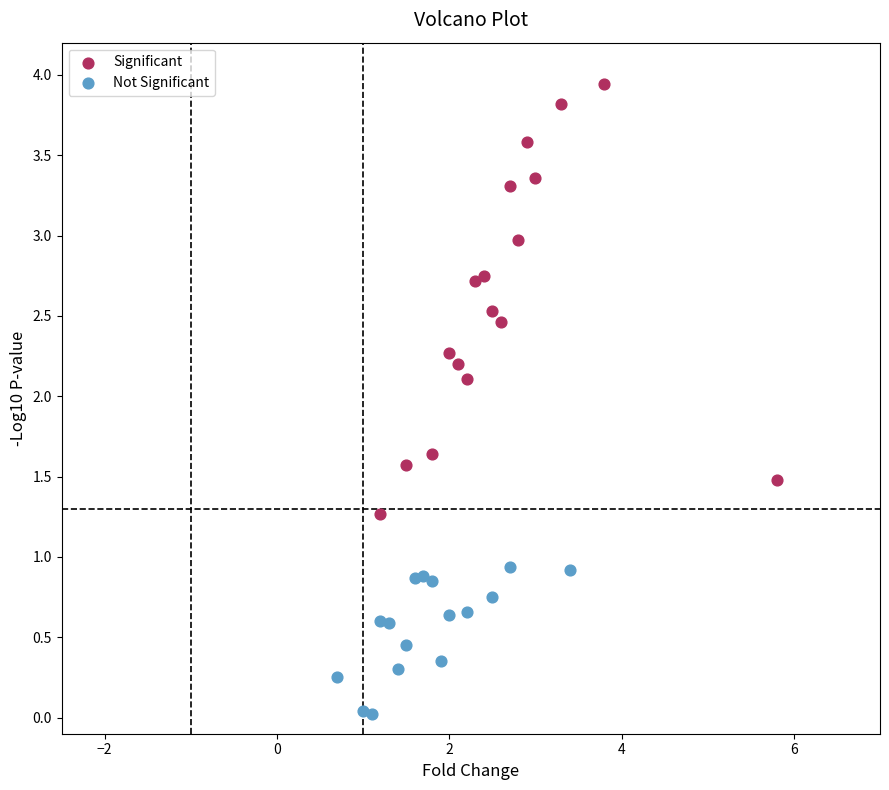

Which series reaches the maximum Y coordinate?

Significant